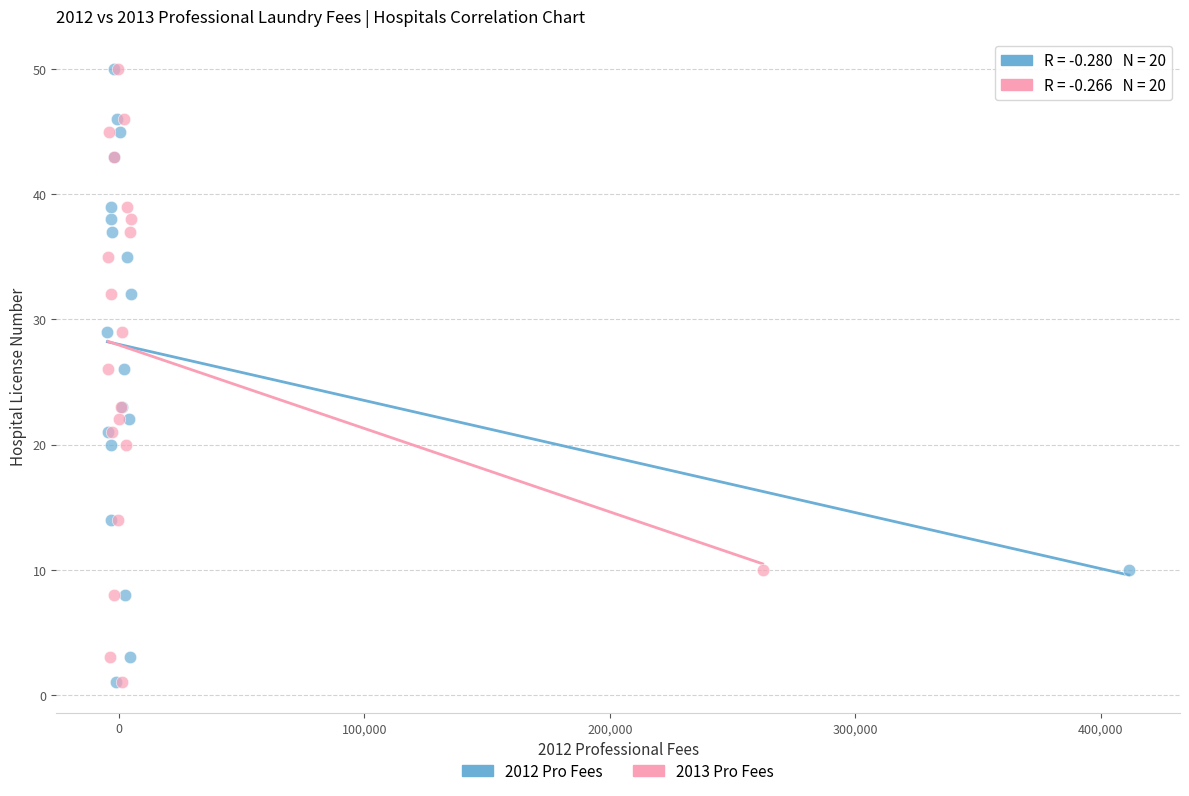

What are all the series names shown in the legend?

2012 Pro Fees, 2013 Pro Fees